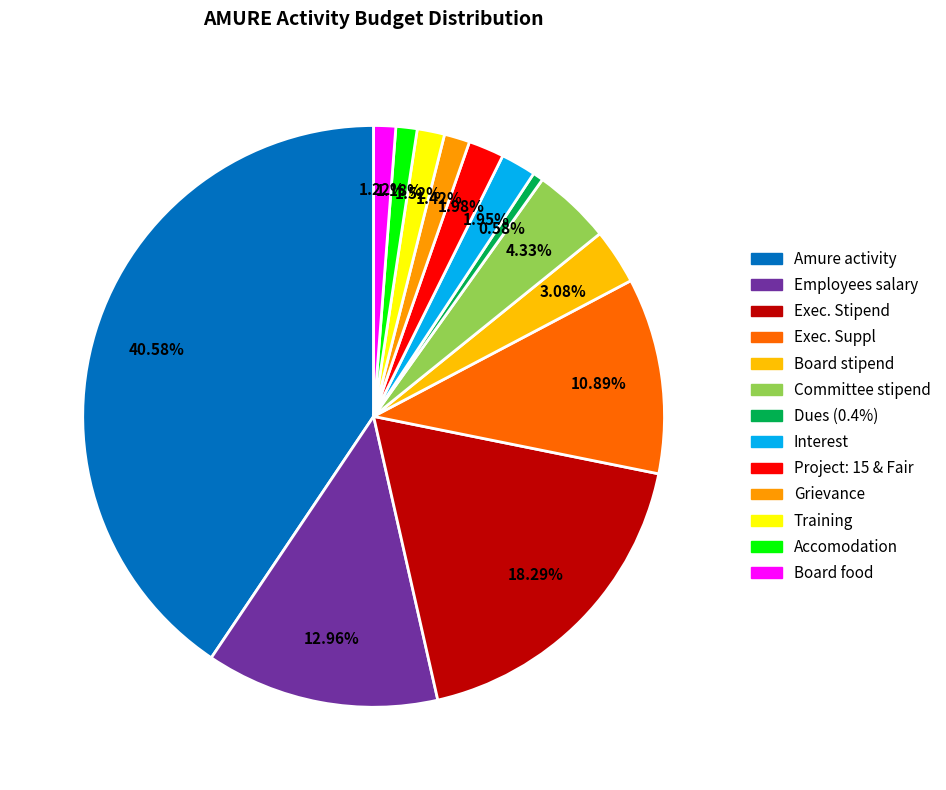

To the nearest percent, what is the difference between the largest and smallest slice percentages?

40%